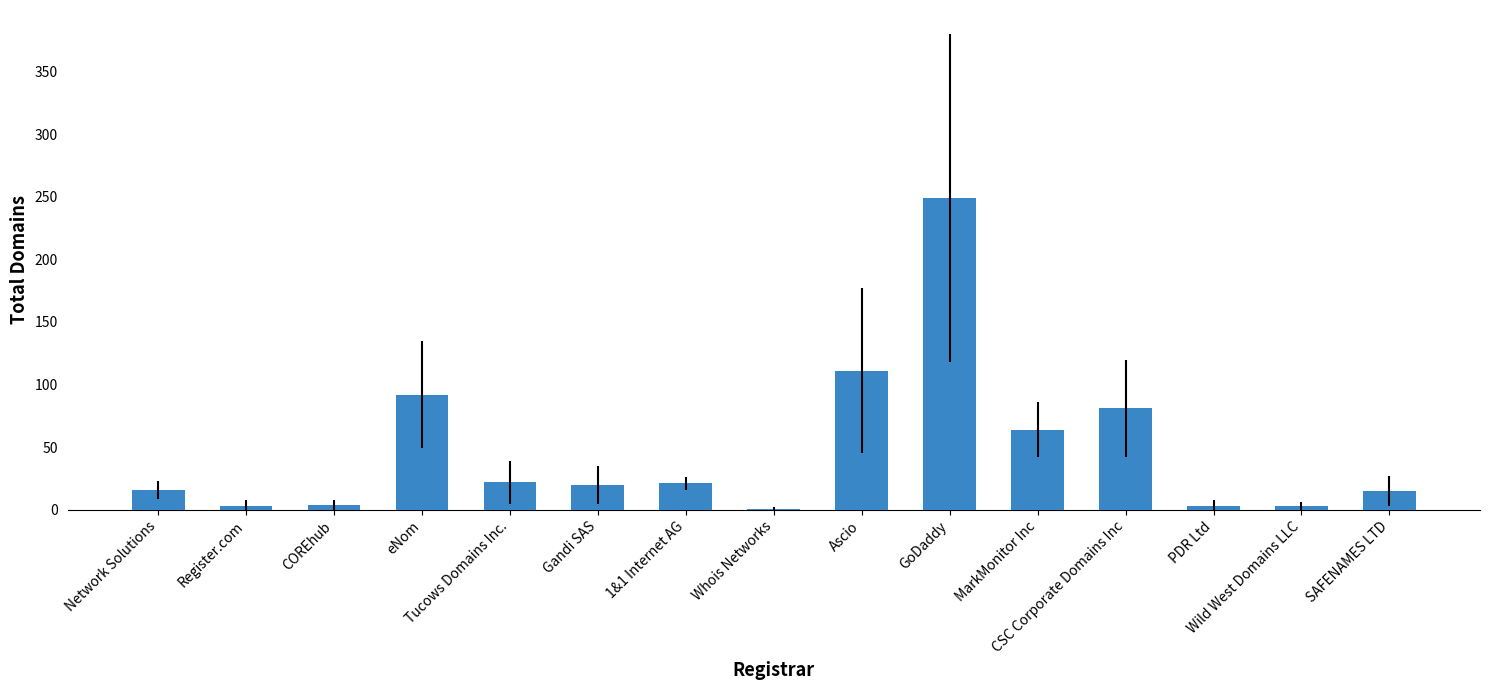

What is the maximum value shown in the chart?

249